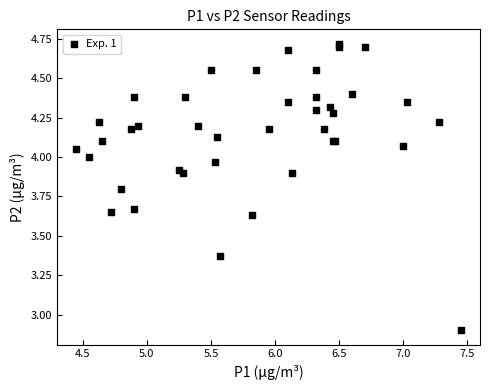

What Y value in the scatter plot is closest to 3?

2.9